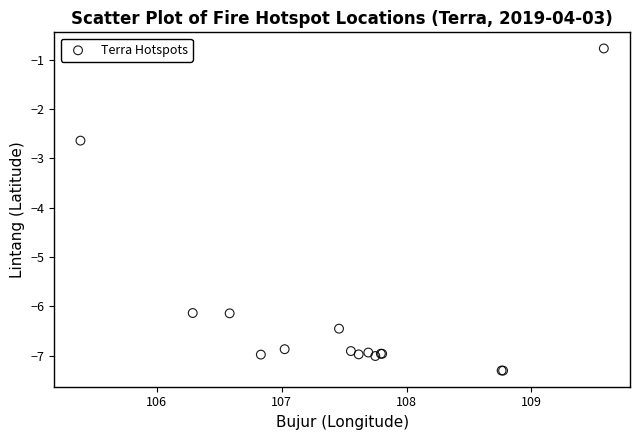

What Y value in the scatter plot is closest to -4?

-2.6